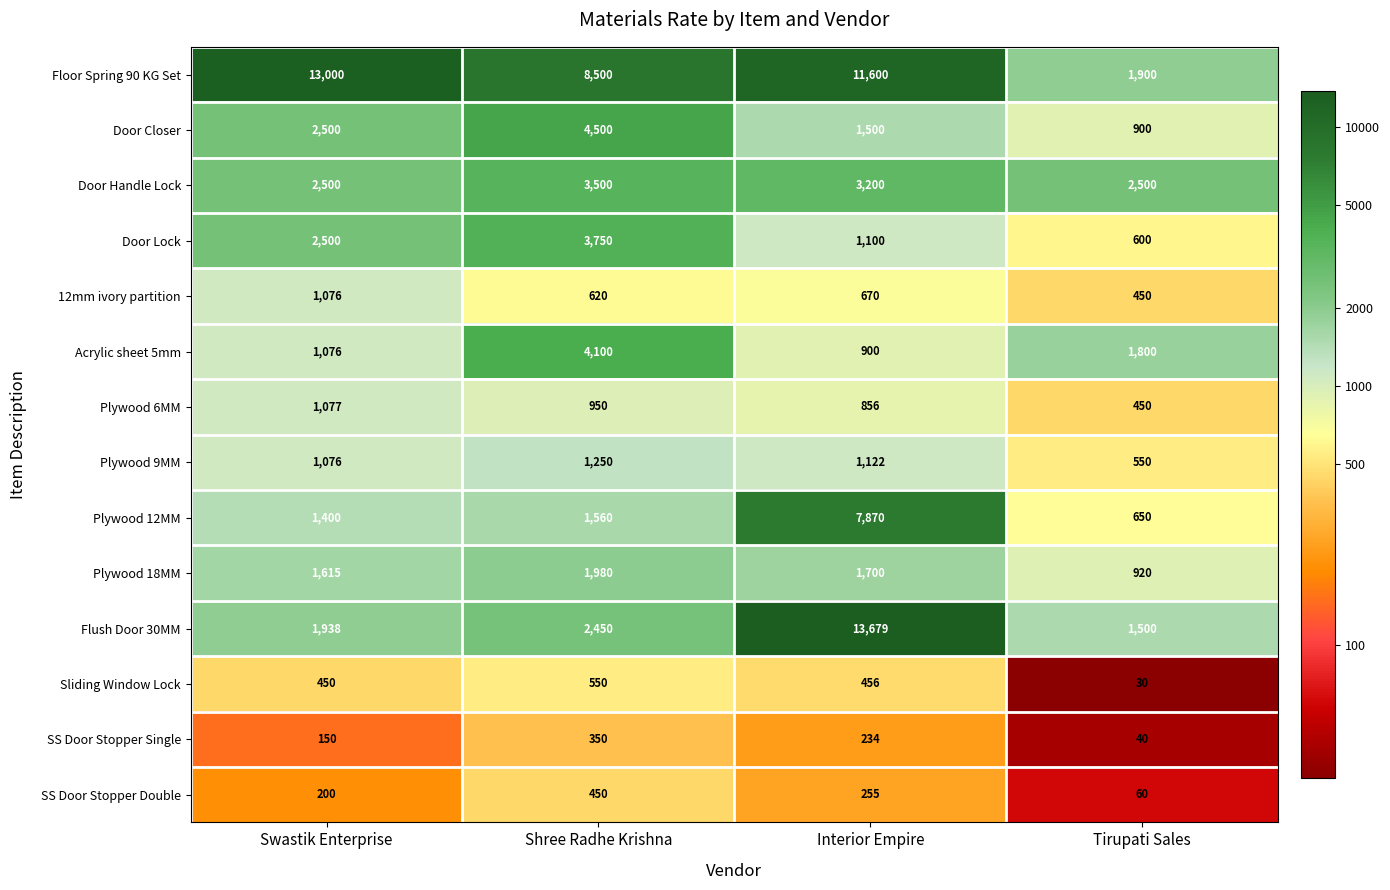

Rank the categories by Plywood 9MM value from lowest to highest.

Tirupati Sales, Swastik Enterprise, Interior Empire, Shree Radhe Krishna